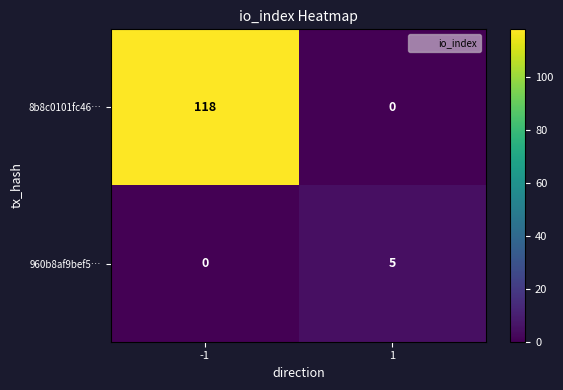

Reading left to right, transcribe all the data shown in this chart.

8b8c0101fc46…: 118	0
960b8af9bef5…: 0	5